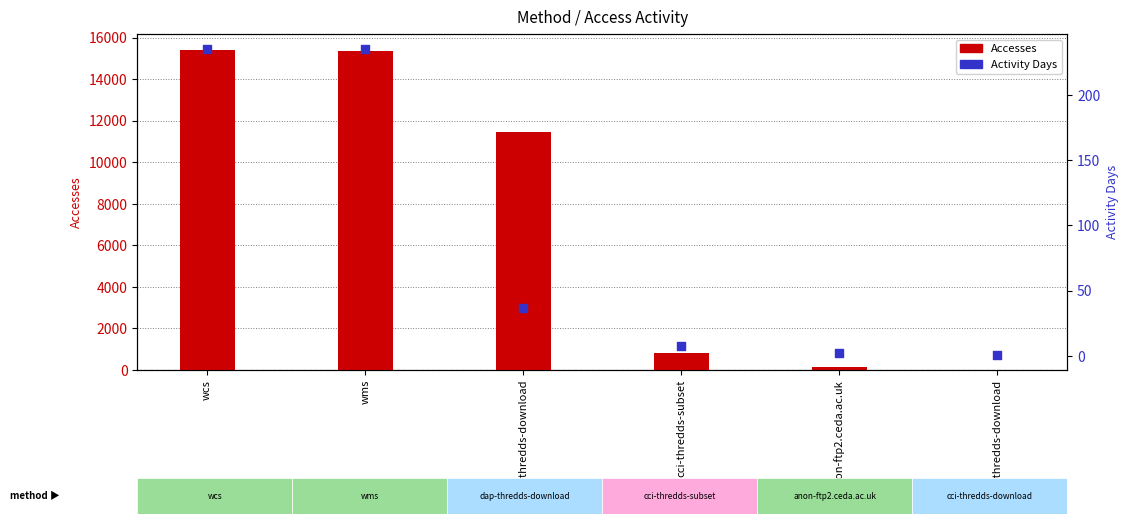

Which series has the widest spread of Y values?

Accesses